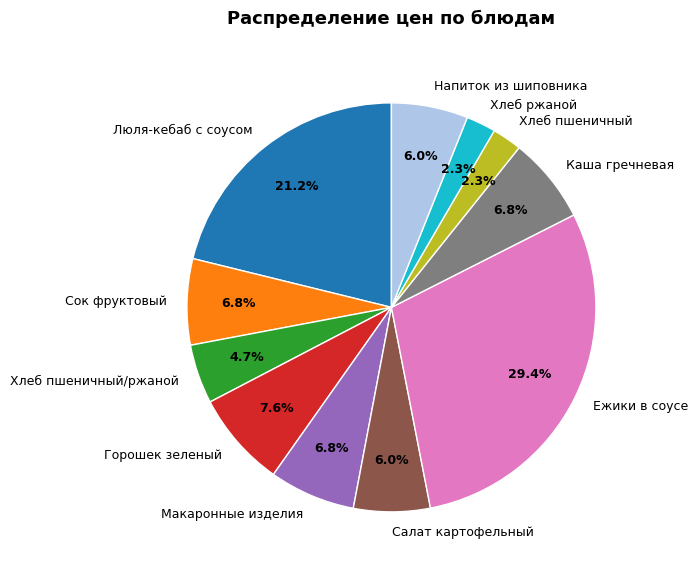

Combined, what portion of the pie is Каша гречневая and Хлеб ржаной?

9.1%